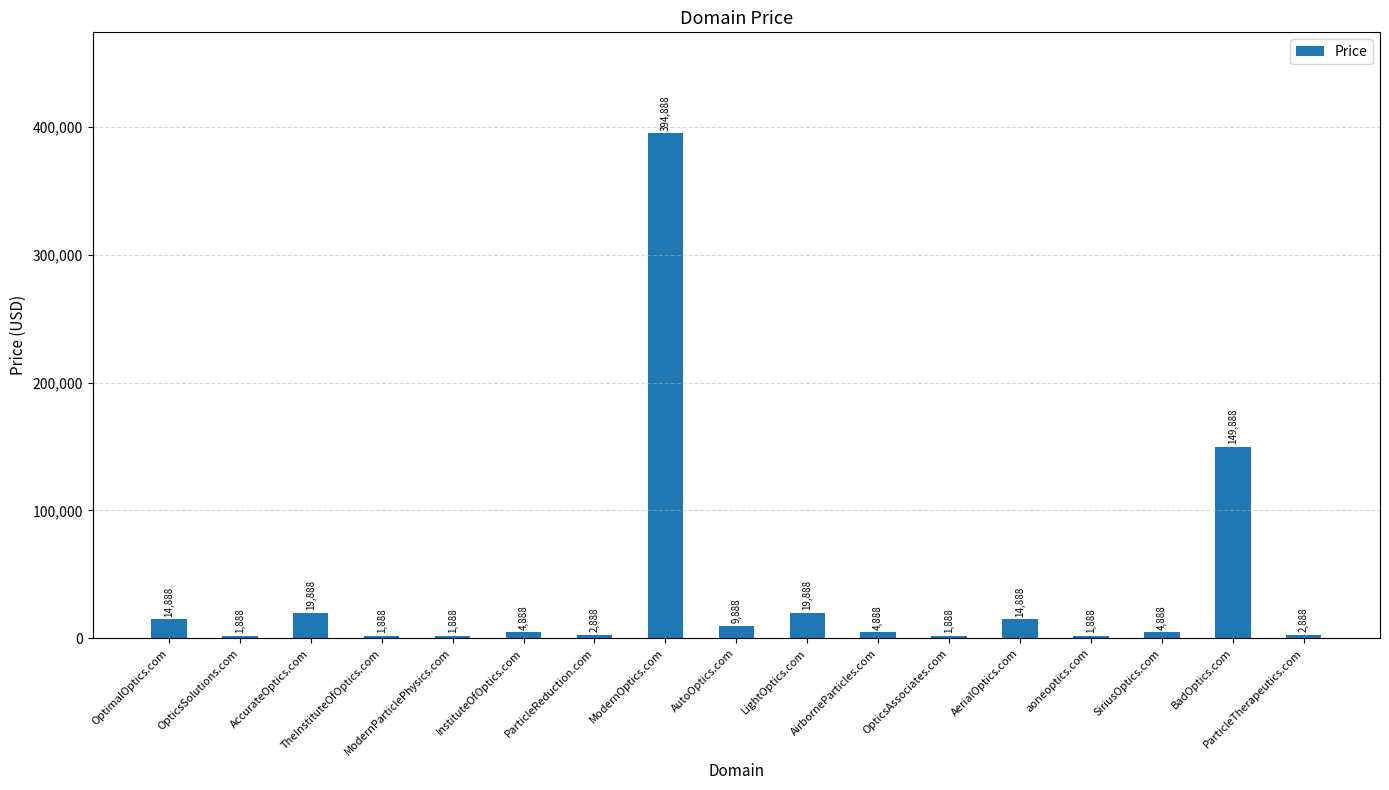

What position from the right is AerialOptics.com?

5